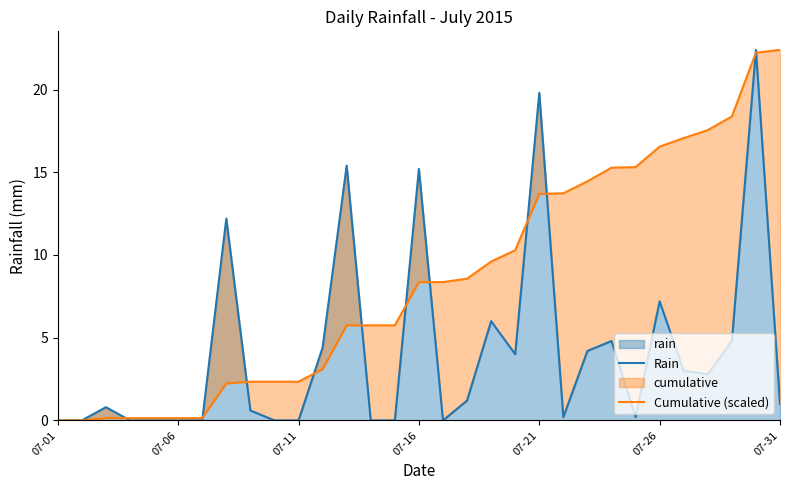

List the series in order of their peak value, lowest first.

Rain, Cumulative (scaled)